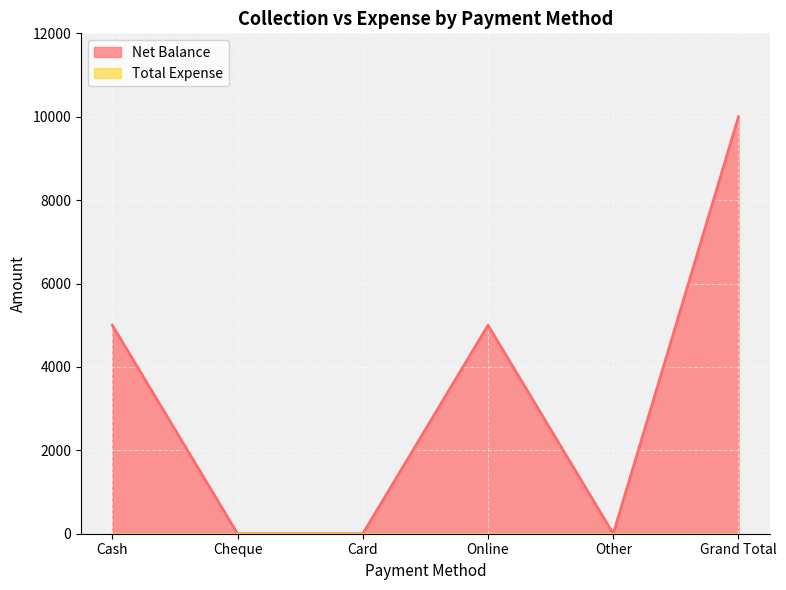

What is the change in value from Cheque to Grand Total?

+10000